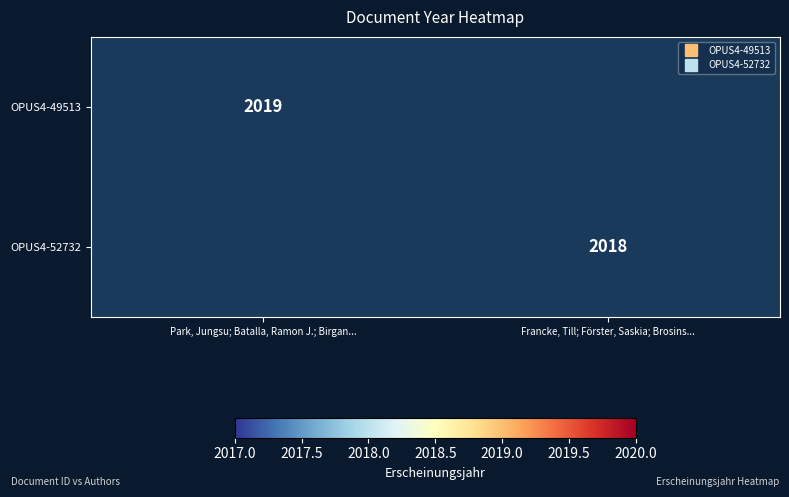

At which category is the sum across all series the highest?

Park, Jungsu; Batalla, Ramon J.; Birgan...